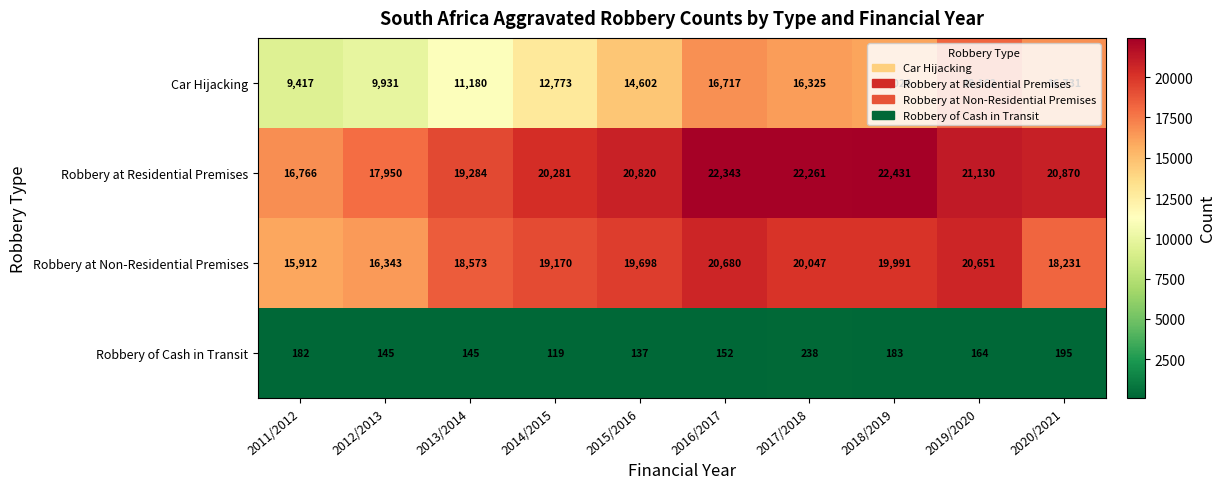

What is the greatest value displayed?

22431